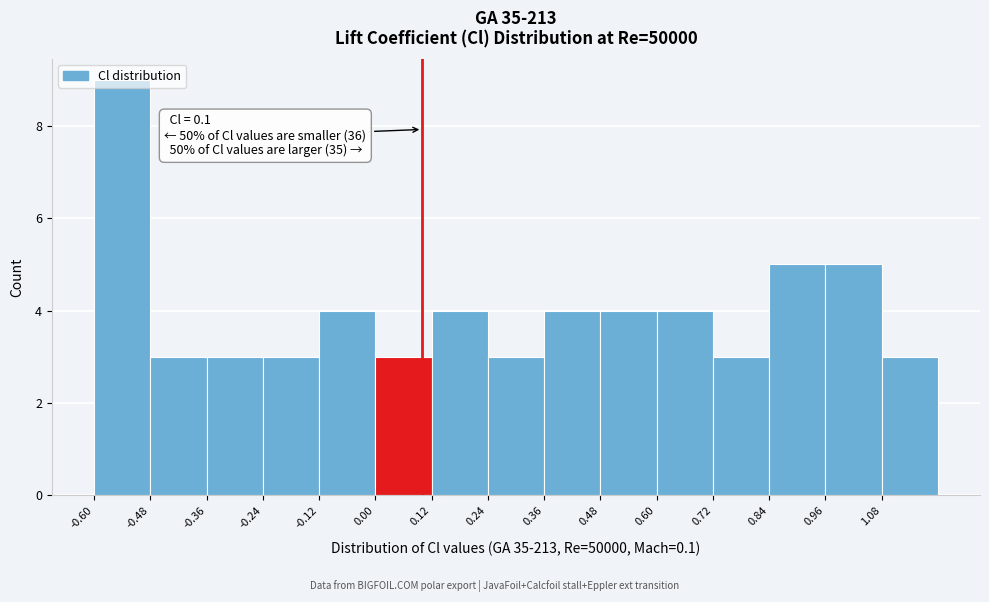

Which range on the x-axis has the tallest bar?

-0.60 to -0.48